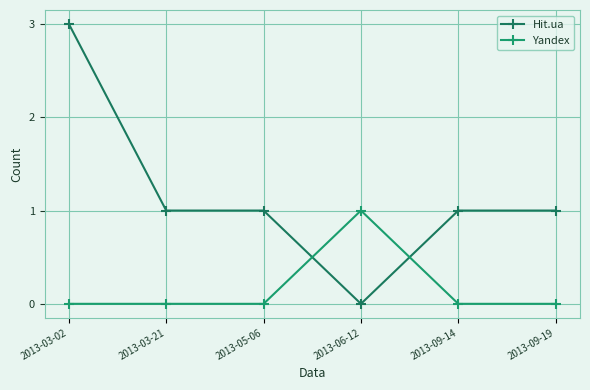

Reading left to right, list all the values displayed in this chart.

Hit.ua: 2013-03-02=3	2013-03-21=1	2013-05-06=1	2013-06-12=0	2013-09-14=1	2013-09-19=1
Yandex: 2013-03-02=0	2013-03-21=0	2013-05-06=0	2013-06-12=1	2013-09-14=0	2013-09-19=0